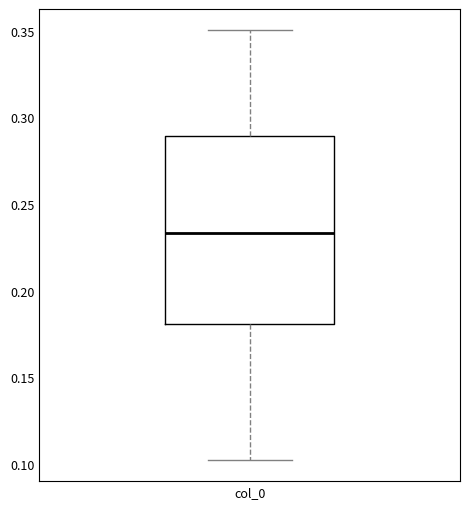

Where is the lower edge of the box for col_0 on the y-axis? The values are not printed on the chart, so give them approximately, as read against the axis.

0.180